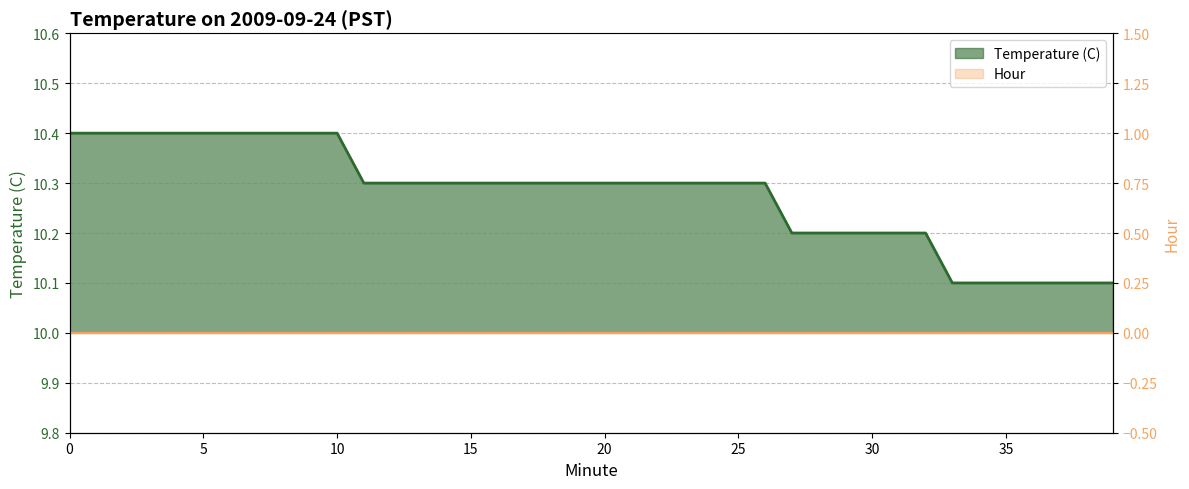

Is the value of Hour line at 15 greater than the value of Temperature (C) line at 22?

No